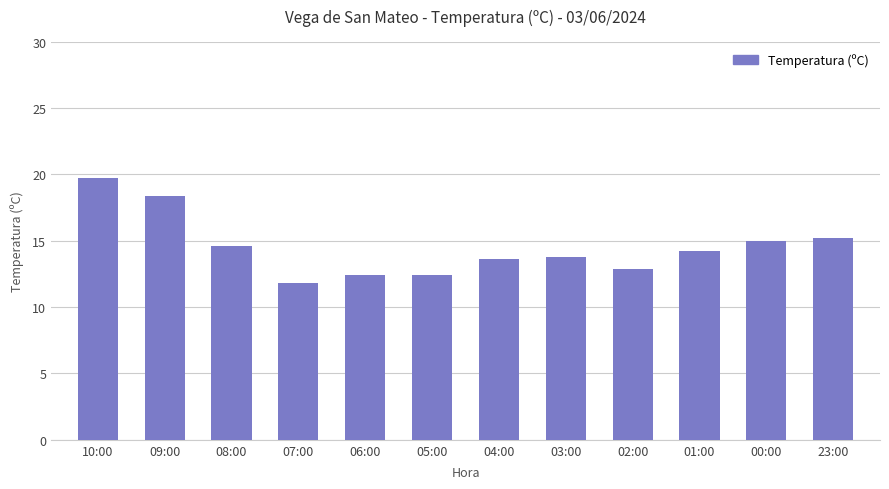

The value at 01:00 is 14.2. True or false?

True